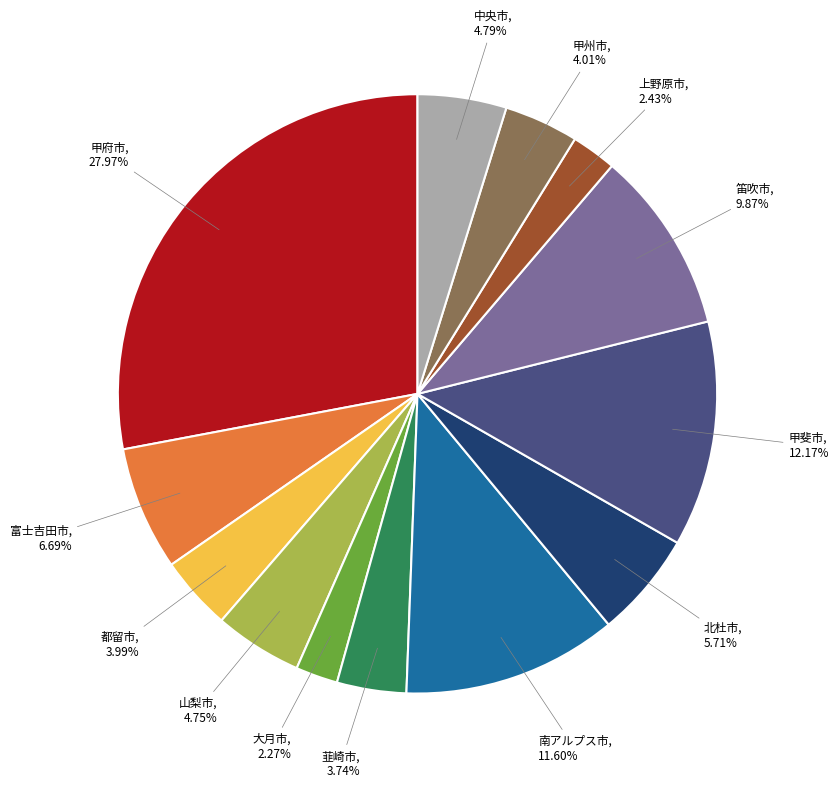

Between 韮崎市, 3.74% and 南アルプス市, 11.60%, which is larger?

南アルプス市, 11.60%